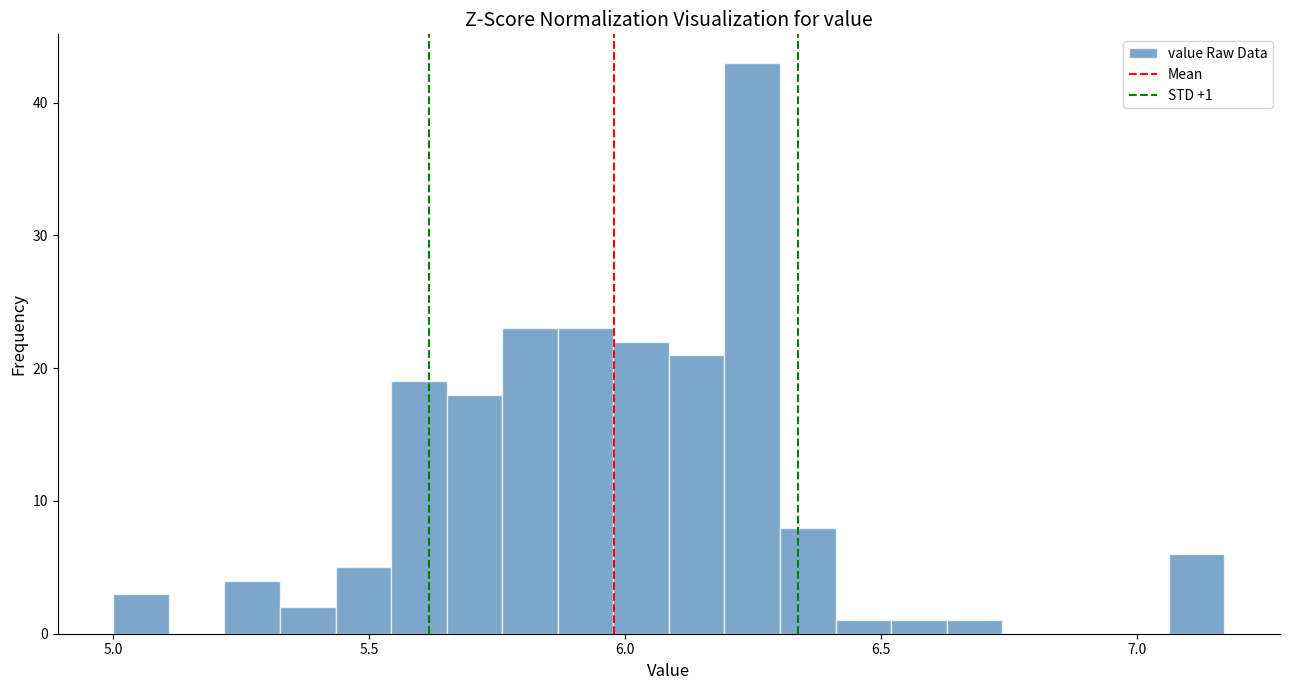

Read against the x-axis, roughly where is the centre of the tallest bar?

6.25